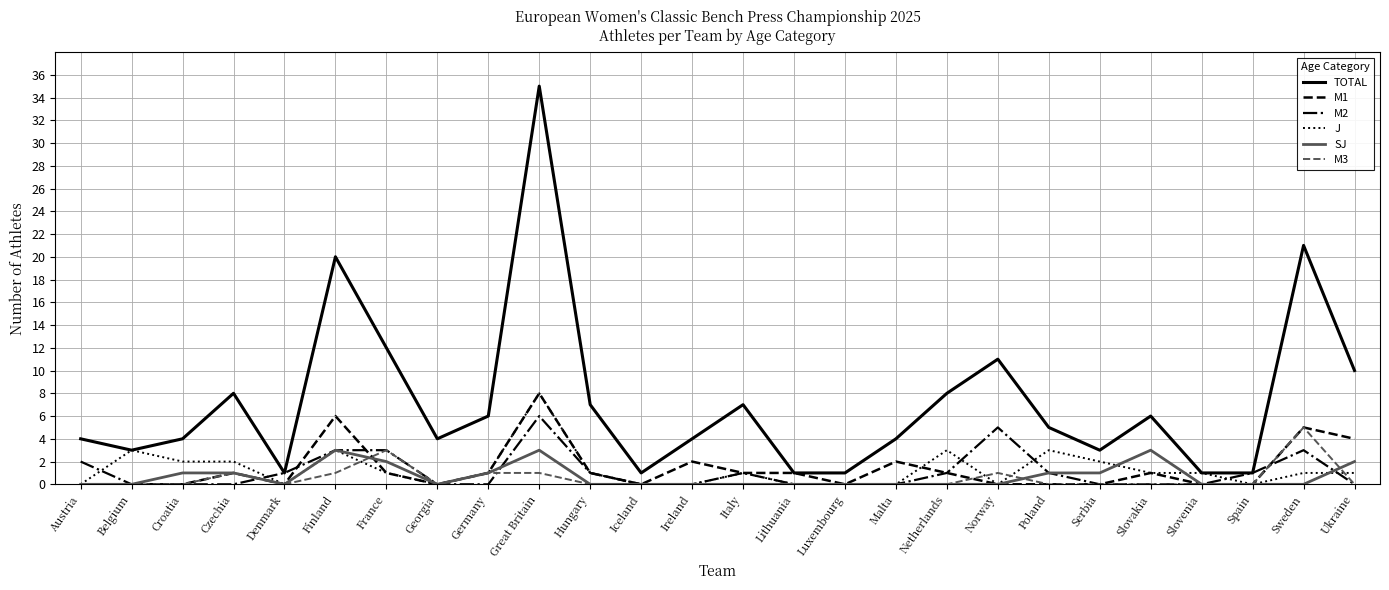

What position from the right is Denmark?

22